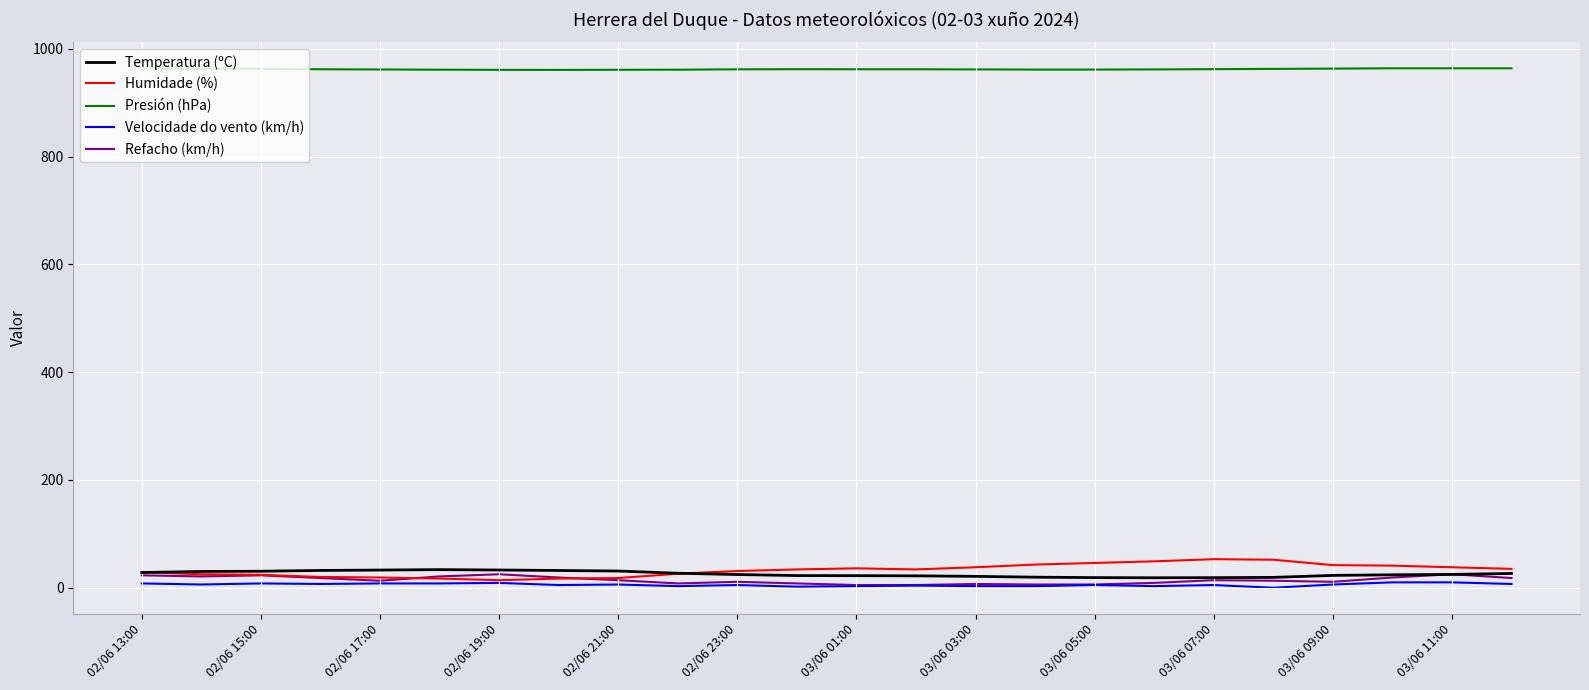

What is the minimum value for Presión (hPa)?

961.0